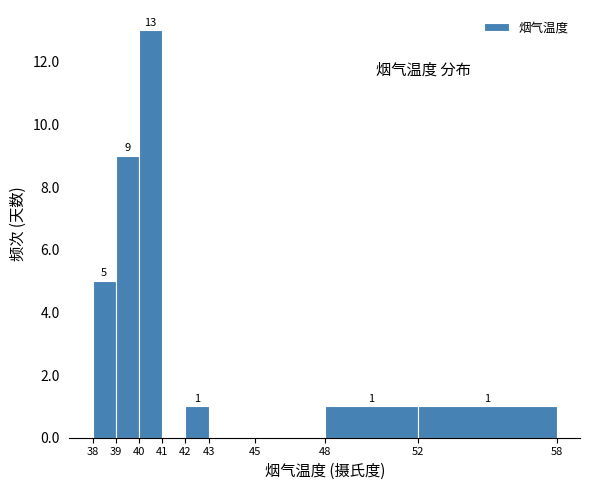

Which range on the x-axis has the tallest bar?

40 to 41